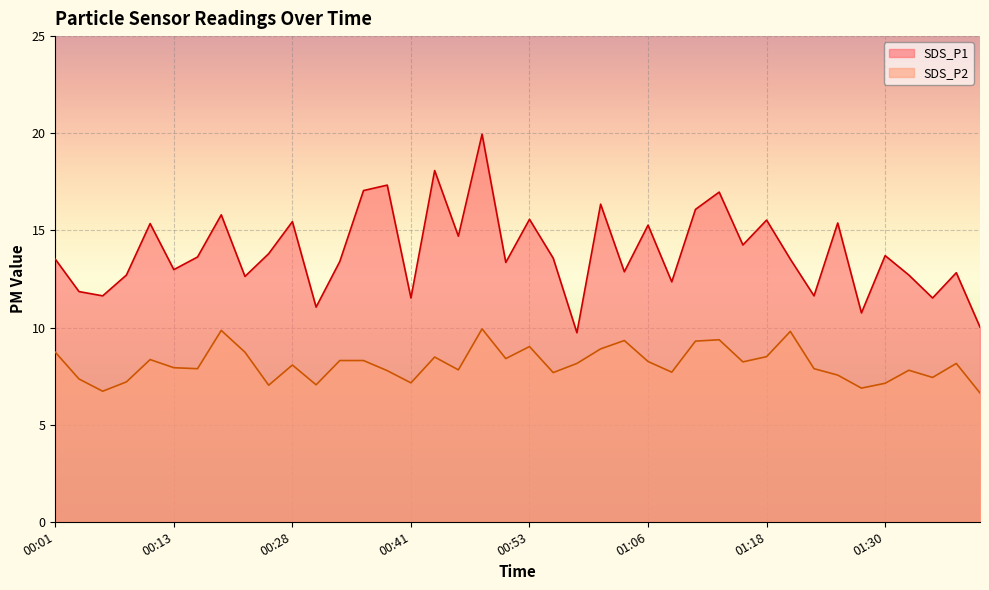

At which category does SDS_P1 reach its first local peak?

00:11